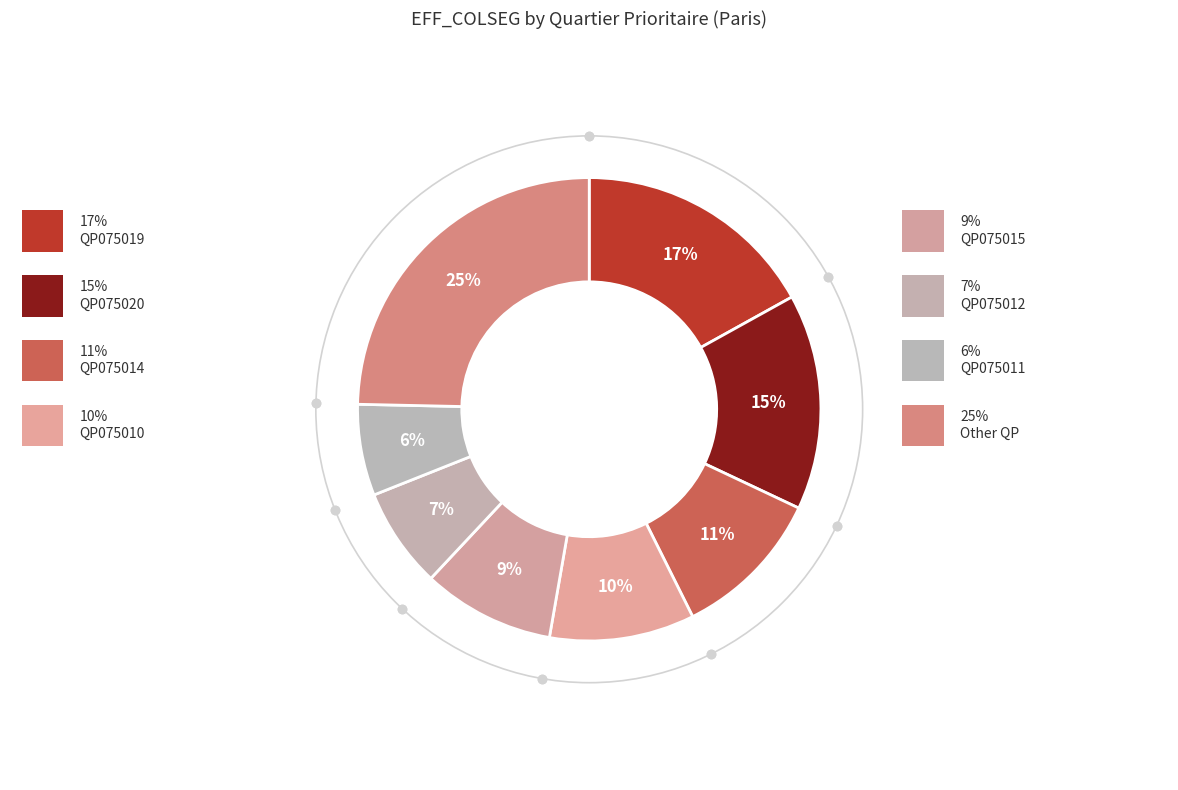

How many segments does this pie chart have?

8